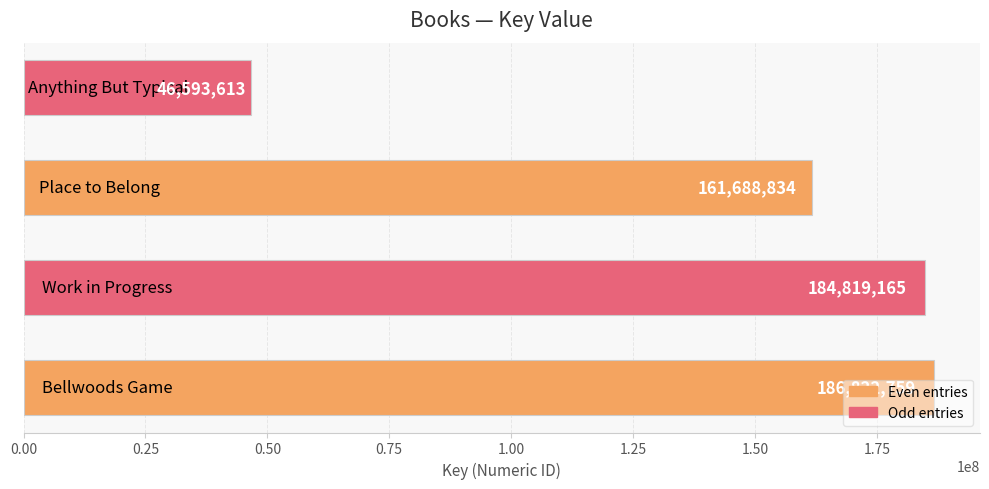

What is the minimum value shown in the chart?

46593613